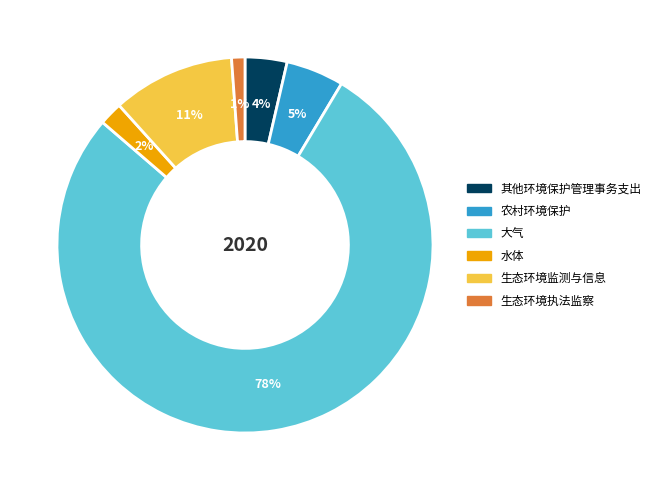

Rank the categories by value from highest to lowest.

大气, 生态环境监测与信息, 农村环境保护, 其他环境保护管理事务支出, 水体, 生态环境执法监察